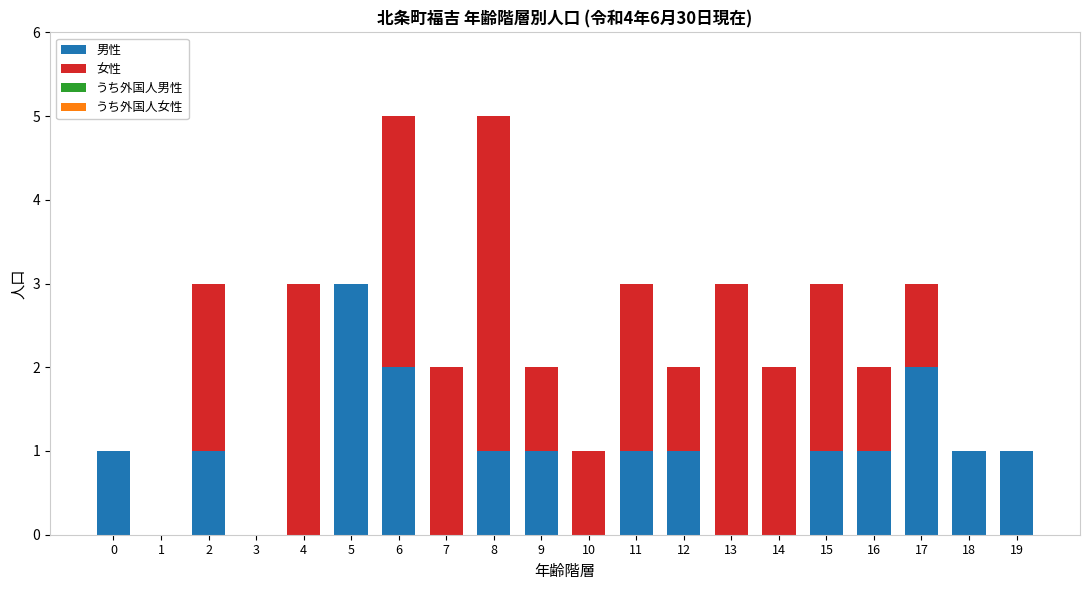

What is the total value across all series at 8?

5